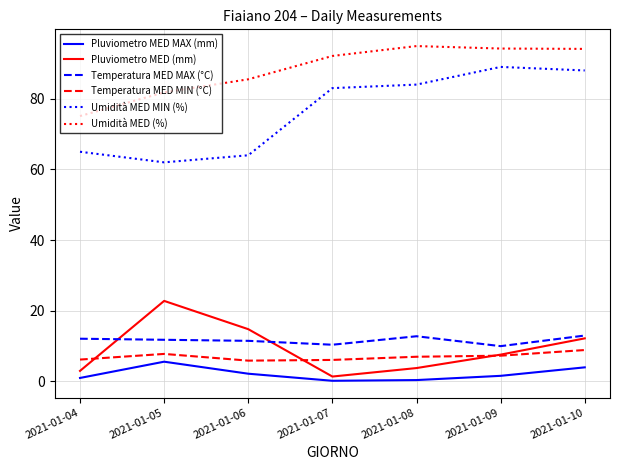

What is the difference between the second highest and second lowest values in the Temperatura MED MAX (°C) series?

2.4